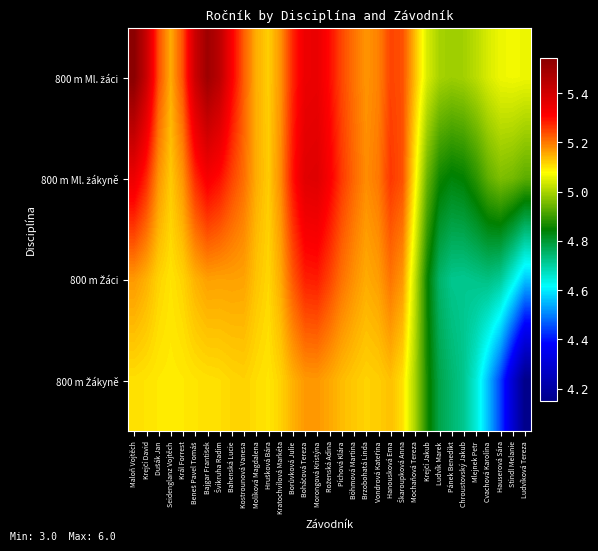

Which series has the widest spread of values?

800 m Žákyně